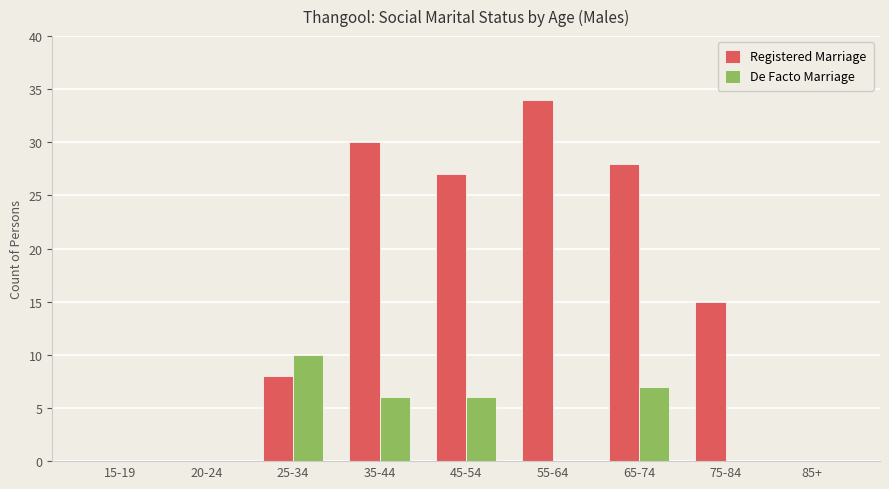

What is the maximum value shown in the chart?

34